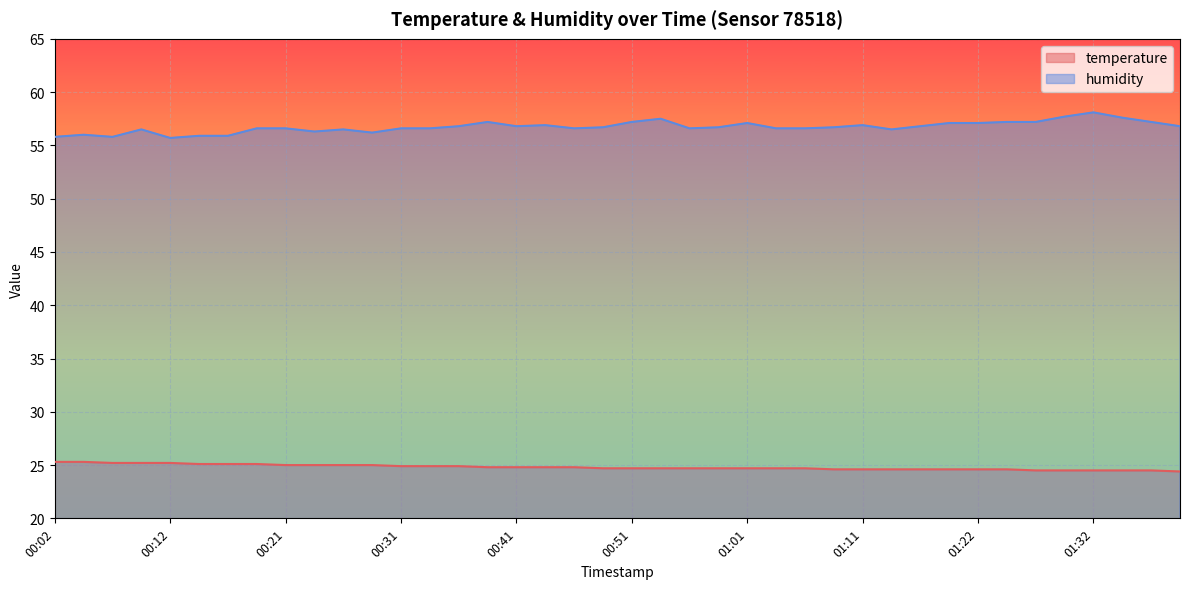

Which series has the widest spread of values?

humidity